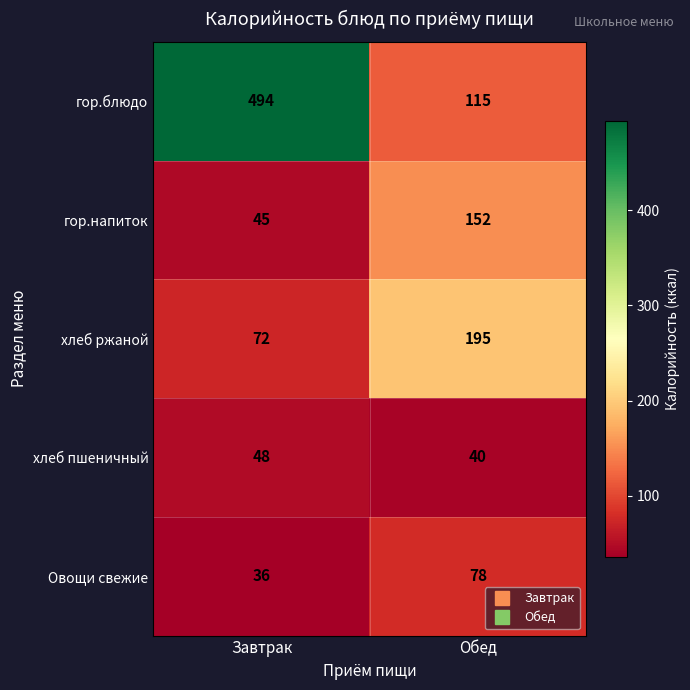

At which label does гор.напиток reach its peak?

Обед